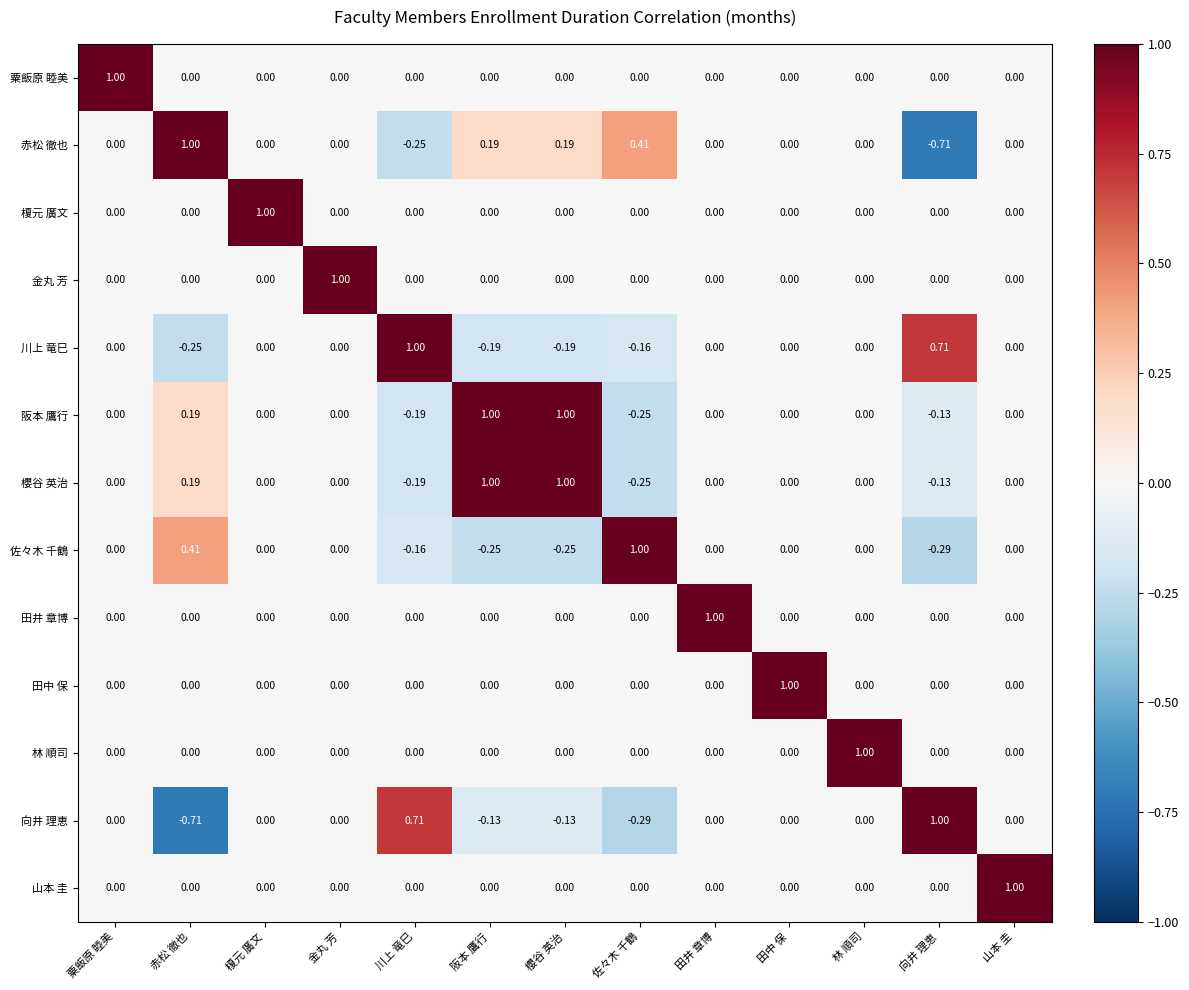

Is the value of 田中 保 at 佐々木 千鶴 greater than the value of 粟飯原 睦美 at 粟飯原 睦美?

No